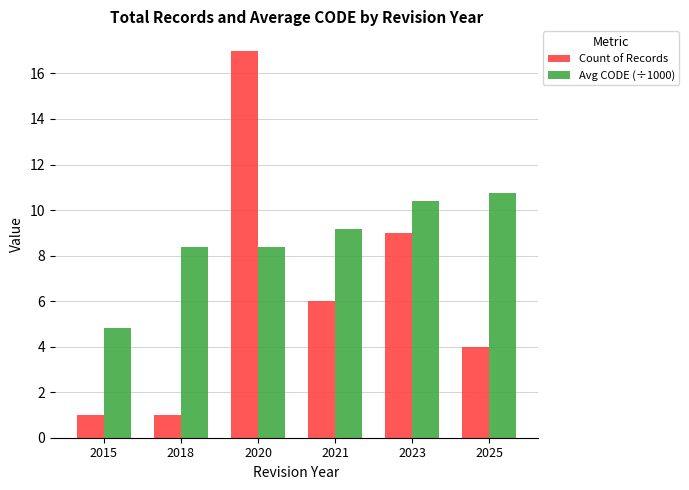

Are the bars horizontal?

No